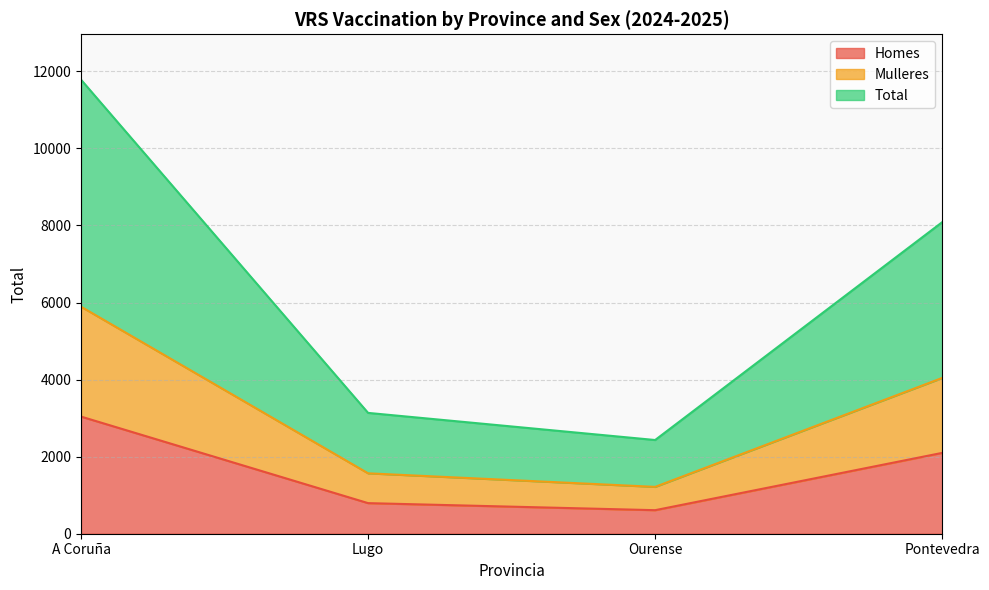

Reading right to left, what are all the values shown in this chart?

Homes: 2098	611	794	3040
Mulleres: 4043	1216	1568	5892
Total: 8086	2432	3136	11784